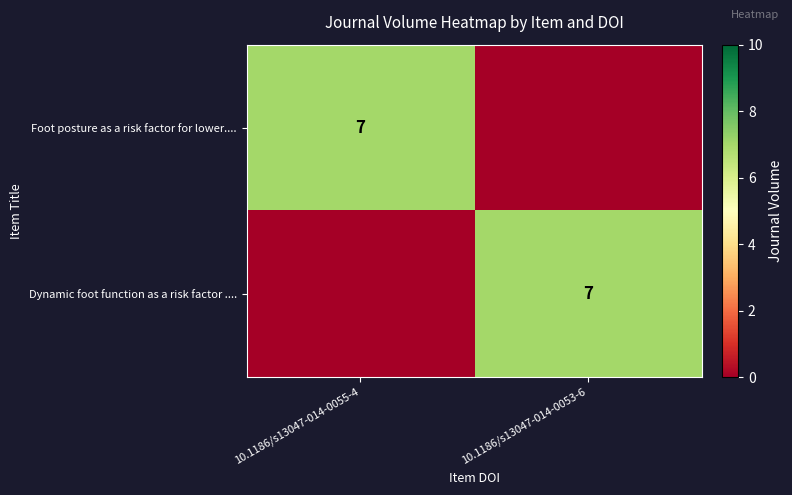

Count the number of data series in this chart.

2